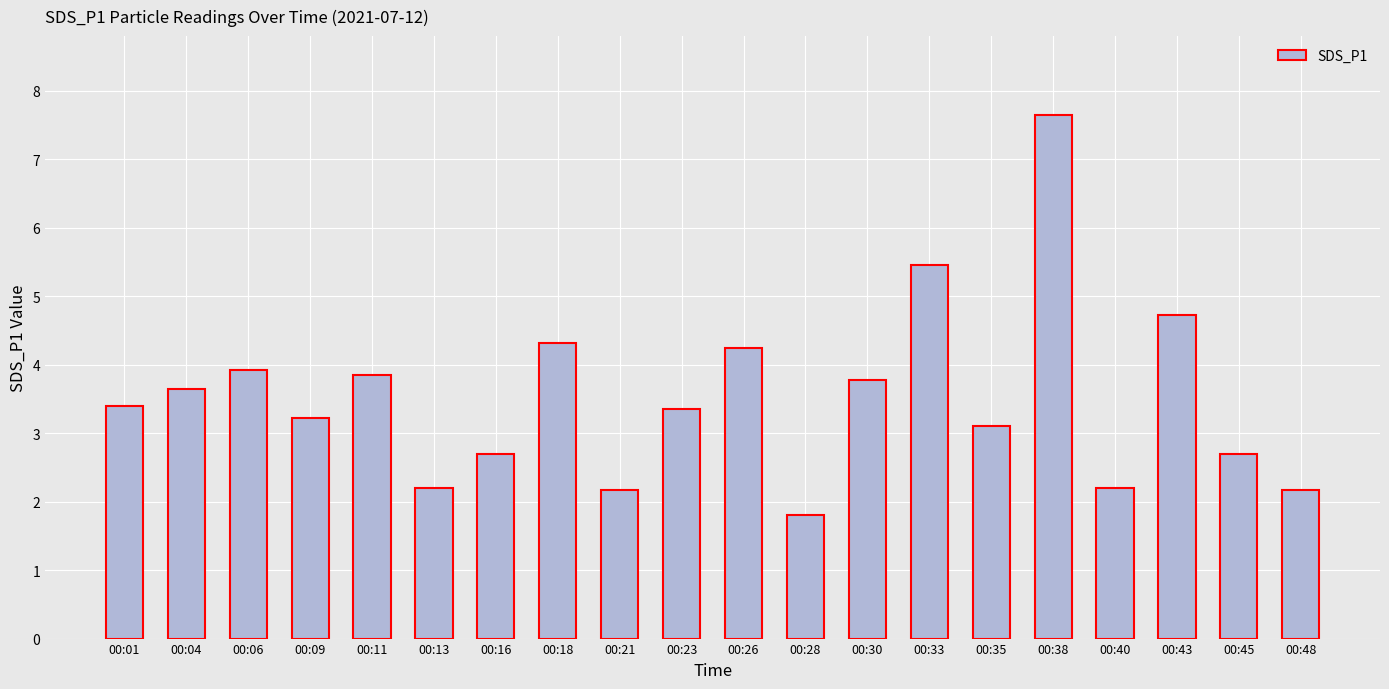

Read the value at 00:45.

2.7